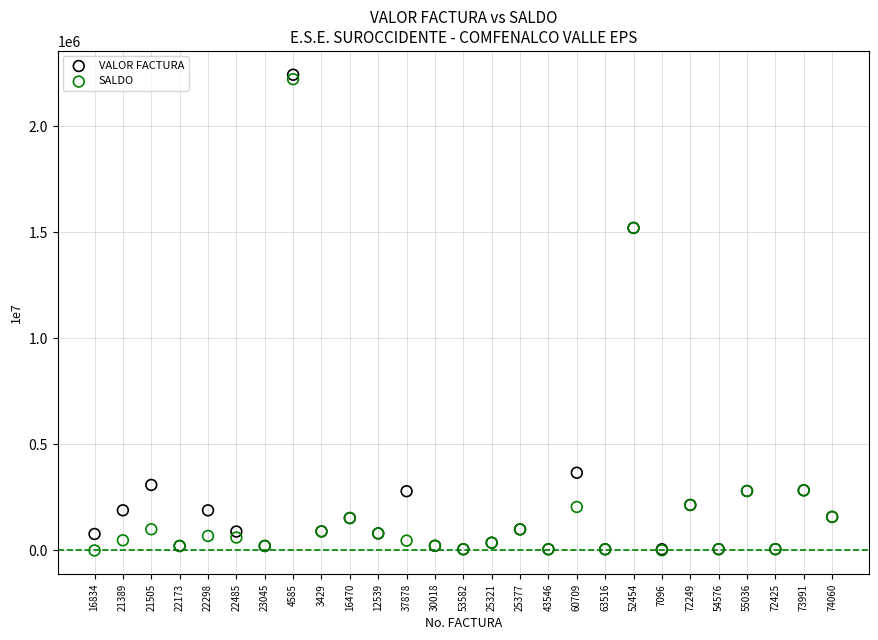

What are all the series names shown in the legend?

VALOR FACTURA, SALDO